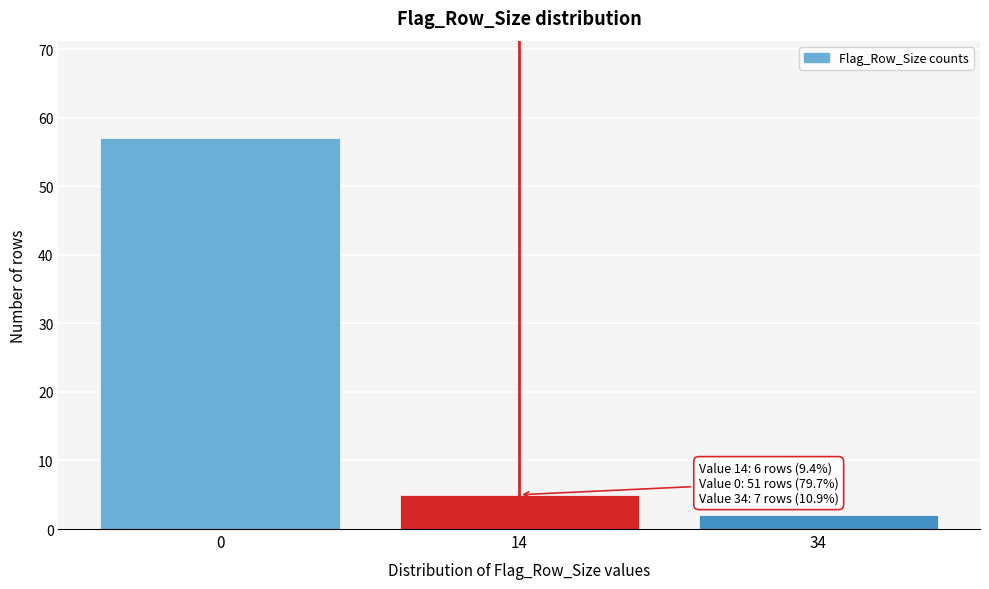

Reading left to right, extract all data points from this chart.

57	5	2